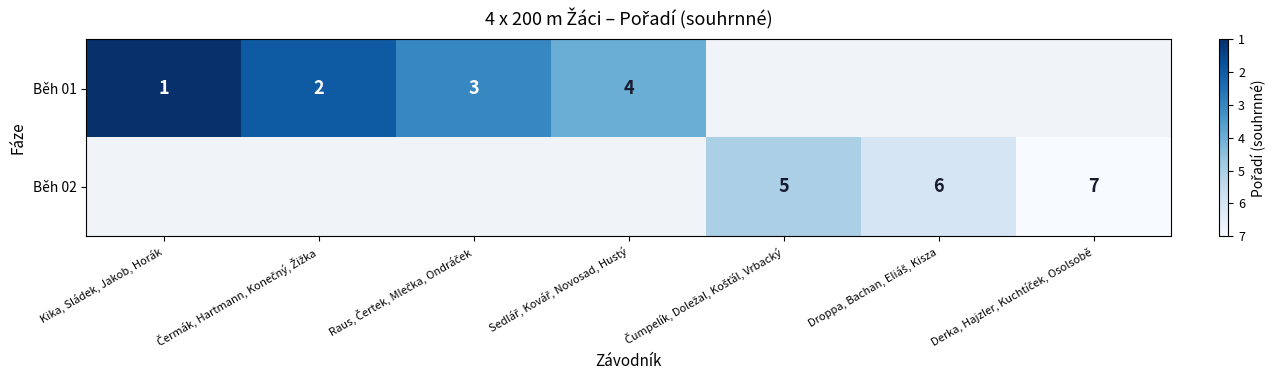

How many data points does each series have?

7